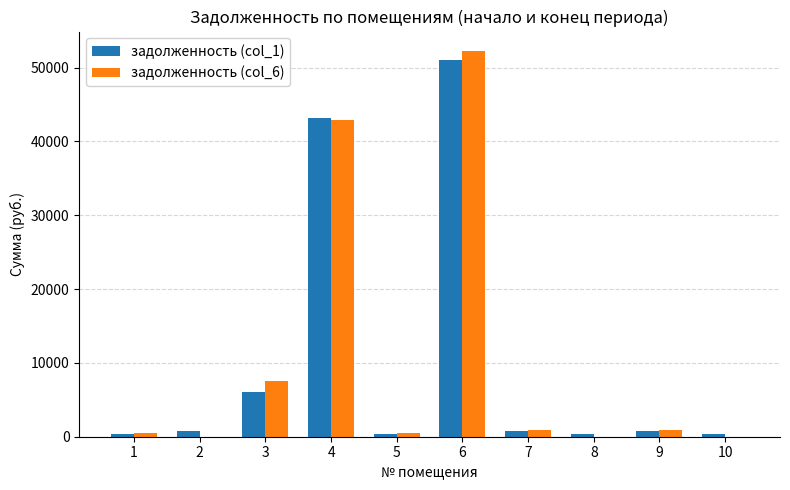

What is the difference between the задолженность (col_6) values at 10 and 5?

438.2